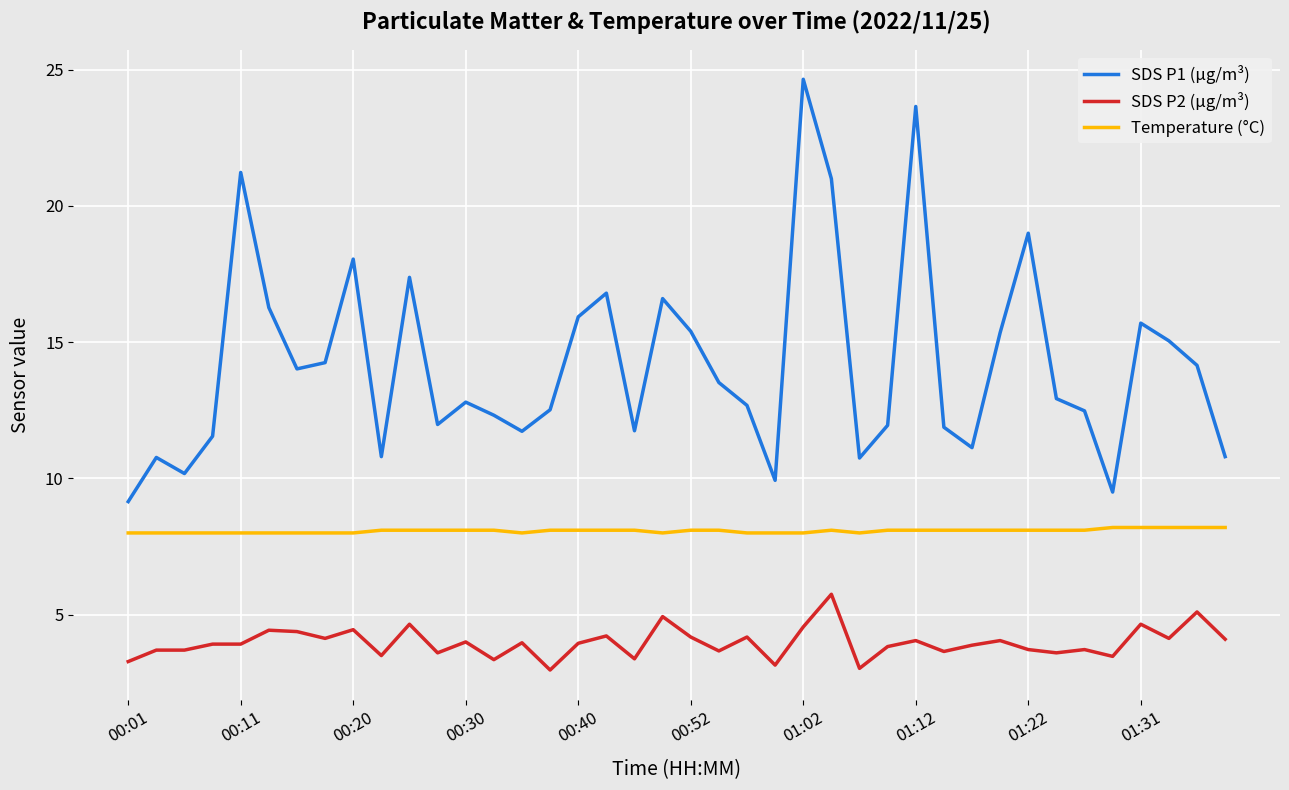

True or false: SDS P2 (µg/m³) and Temperature (°C) cross at least once.

False